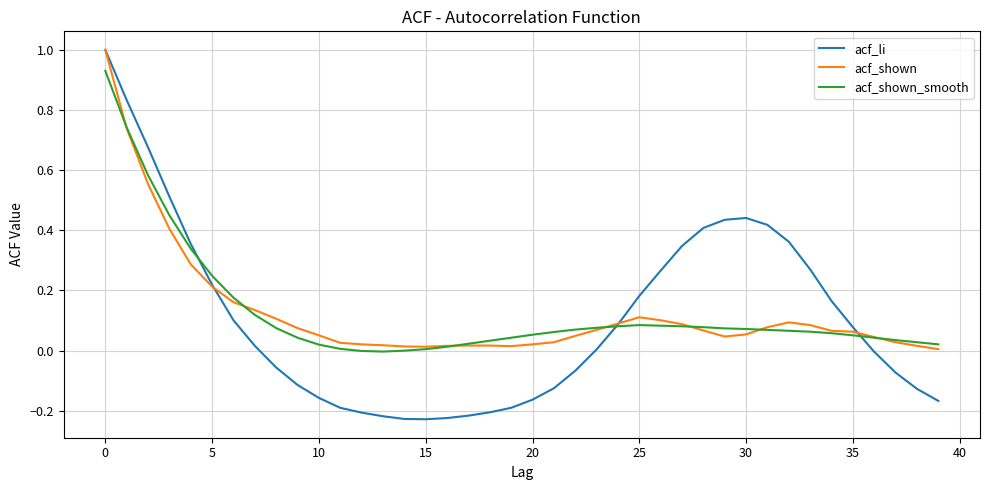

What is the greatest value displayed?

1.0